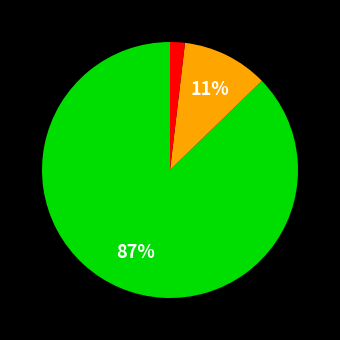

Does any single category account for the majority?

Yes